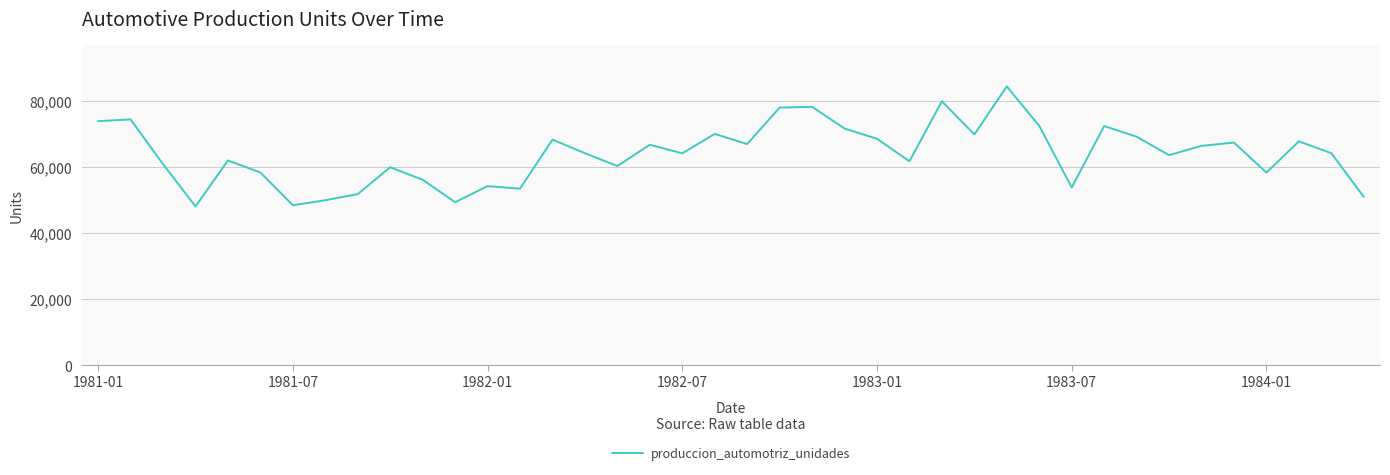

What is the minimum value shown in the chart?

48078